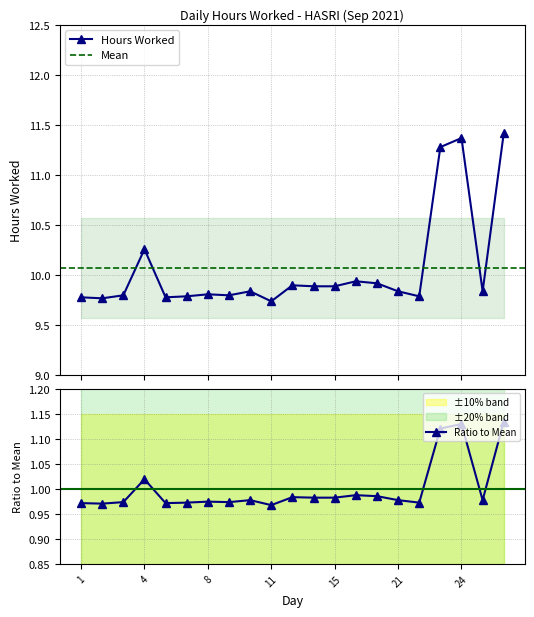

Approximately how many times larger is the value at 2 compared to 6?

1.0